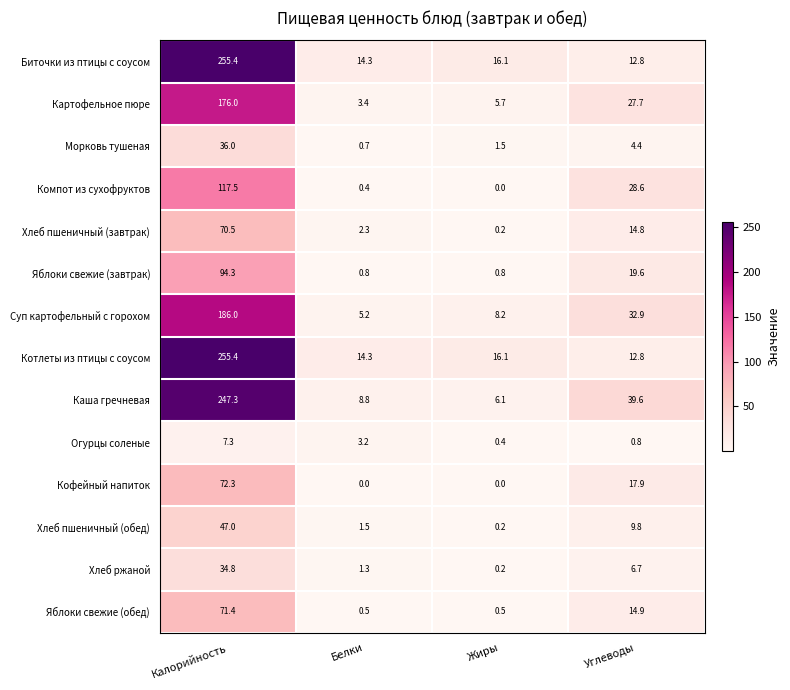

Read the Морковь тушеная value at Углеводы.

4.4